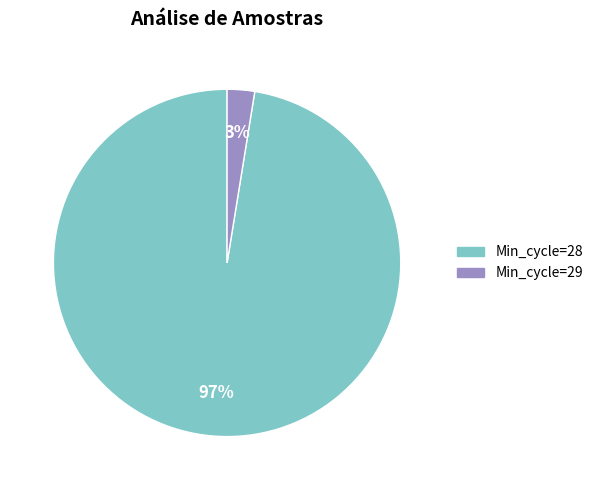

Is it true that Min_cycle=29 is 3% of the pie?

True